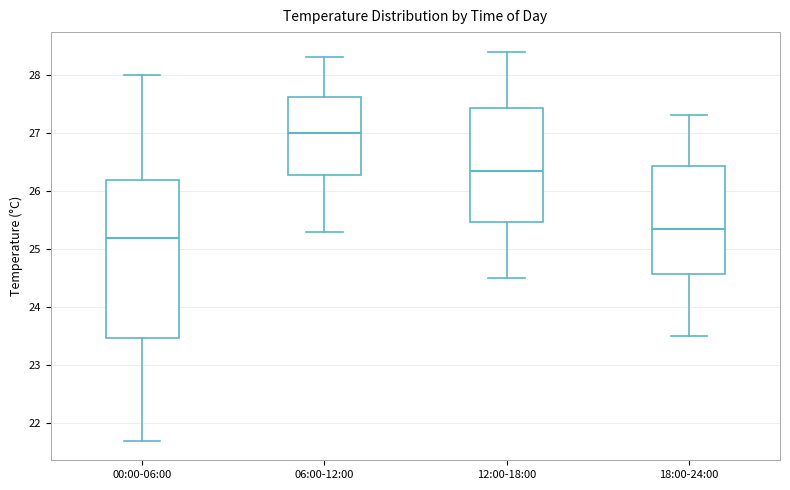

Which box has the highest median line?

06:00-12:00